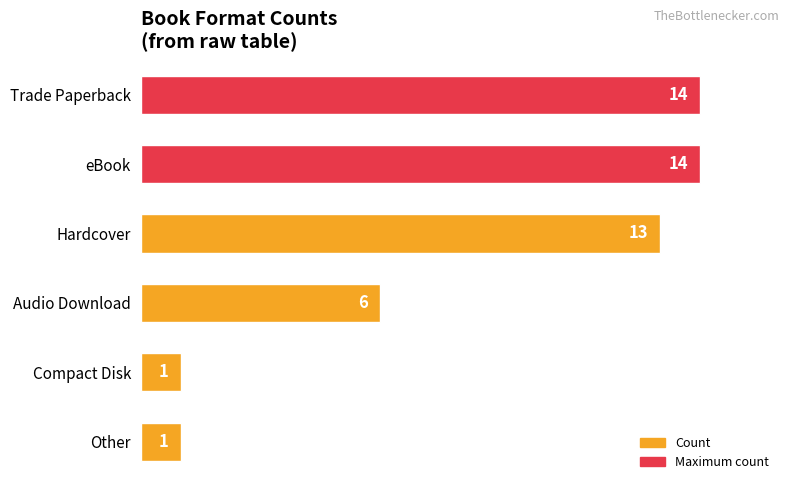

Count the number of categories in the chart.

6